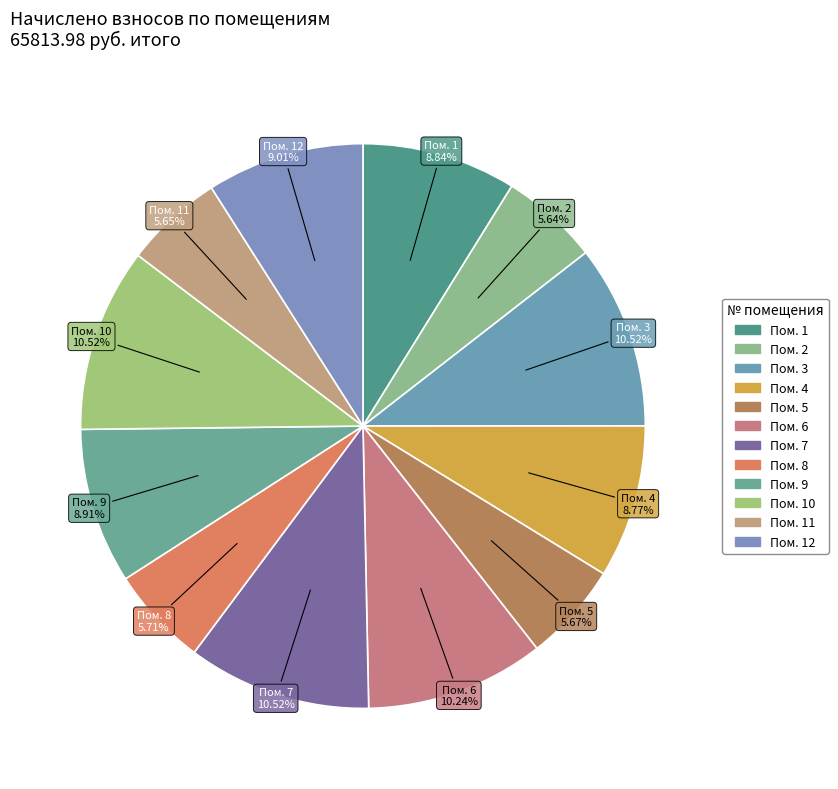

Does any single category account for the majority?

No